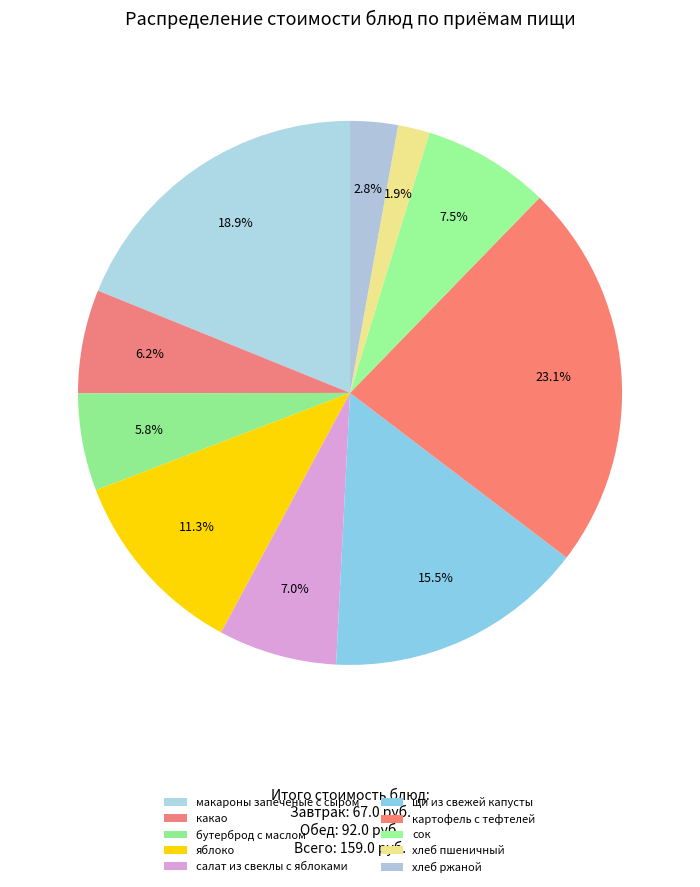

How many segments does this pie chart have?

10